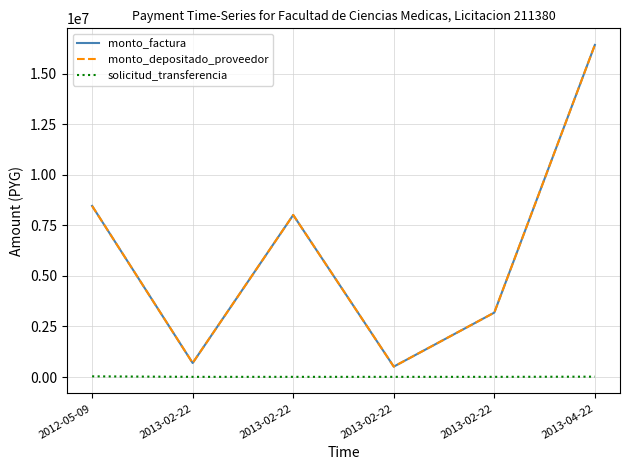

How many solicitud_transferencia values are between 9193 and 18217?

5